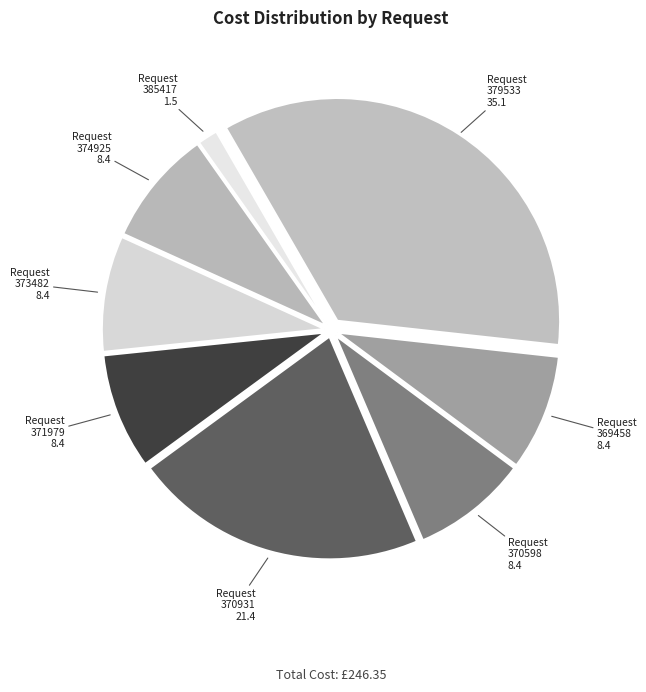

How many segments does this pie chart have?

8